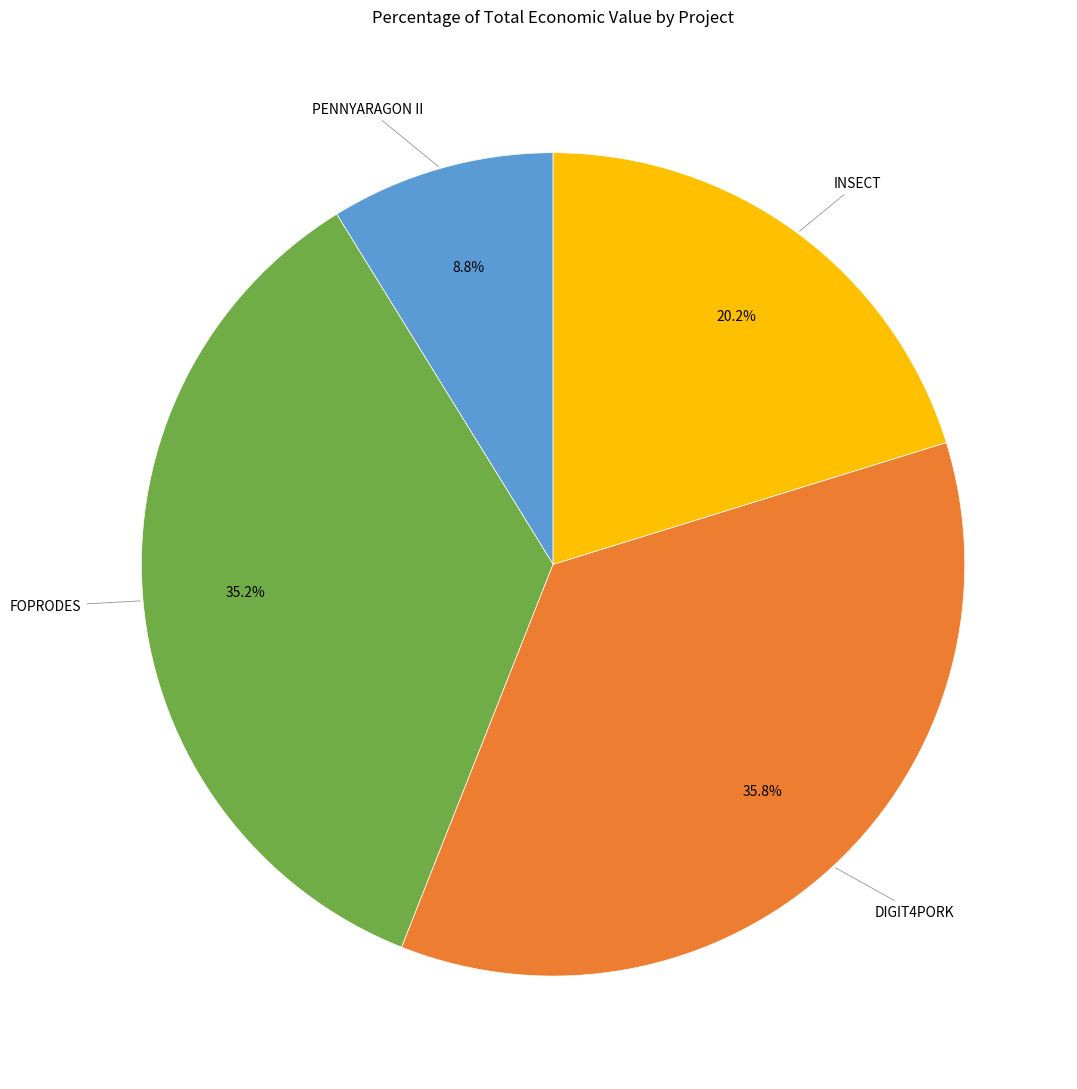

Does PENNYARAGON II account for over 50% of the chart?

No